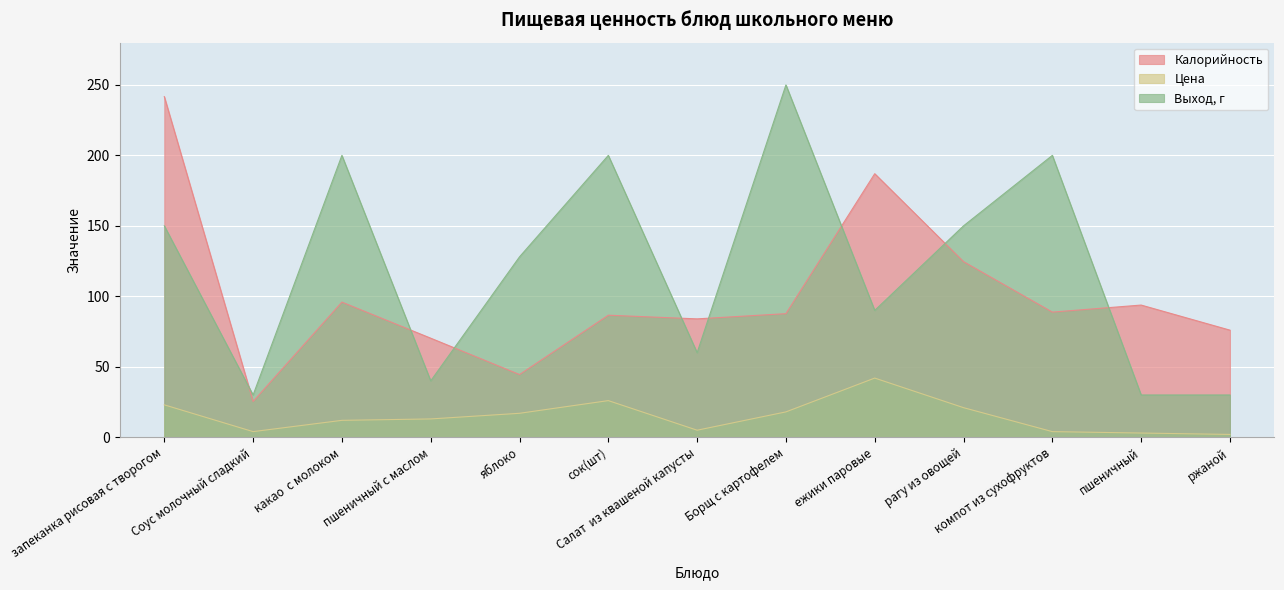

Reading left to right, what are all the values shown in this chart?

Калорийность: запеканка рисовая с творогом=241.7	Соус молочный сладкий=25.4	какао  с молоком=95.9	пшеничный с маслом=70.3	яблоко=44.5	сок(шт)=86.6	Салат  из квашеной капусты=84.0	Борщ с картофелем=87.7	ежики паровые=187.0	рагу из овощей=124.6	компот из сухофруктов=88.8	пшеничный=93.8	ржаной=76.0
Цена: запеканка рисовая с творогом=23.0	Соус молочный сладкий=4.0	какао  с молоком=12.0	пшеничный с маслом=13.0	яблоко=17.0	сок(шт)=26.0	Салат  из квашеной капусты=5.0	Борщ с картофелем=18.0	ежики паровые=42.0	рагу из овощей=21.0	компот из сухофруктов=4.0	пшеничный=3.0	ржаной=2.0
Выход, г: запеканка рисовая с творогом=150.0	Соус молочный сладкий=30.0	какао  с молоком=200.0	пшеничный с маслом=40.0	яблоко=128.0	сок(шт)=200.0	Салат  из квашеной капусты=60.0	Борщ с картофелем=250.0	ежики паровые=90.0	рагу из овощей=150.0	компот из сухофруктов=200.0	пшеничный=30.0	ржаной=30.0